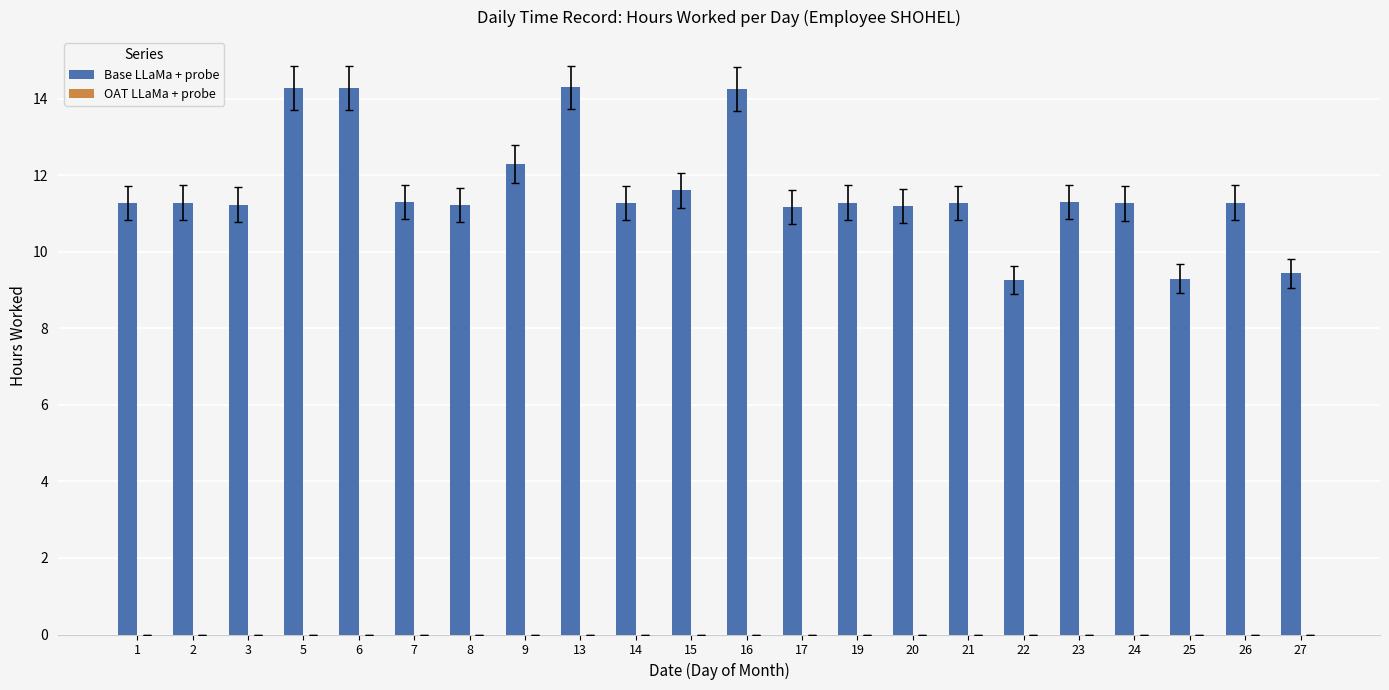

What is the sum of all values?

255.5